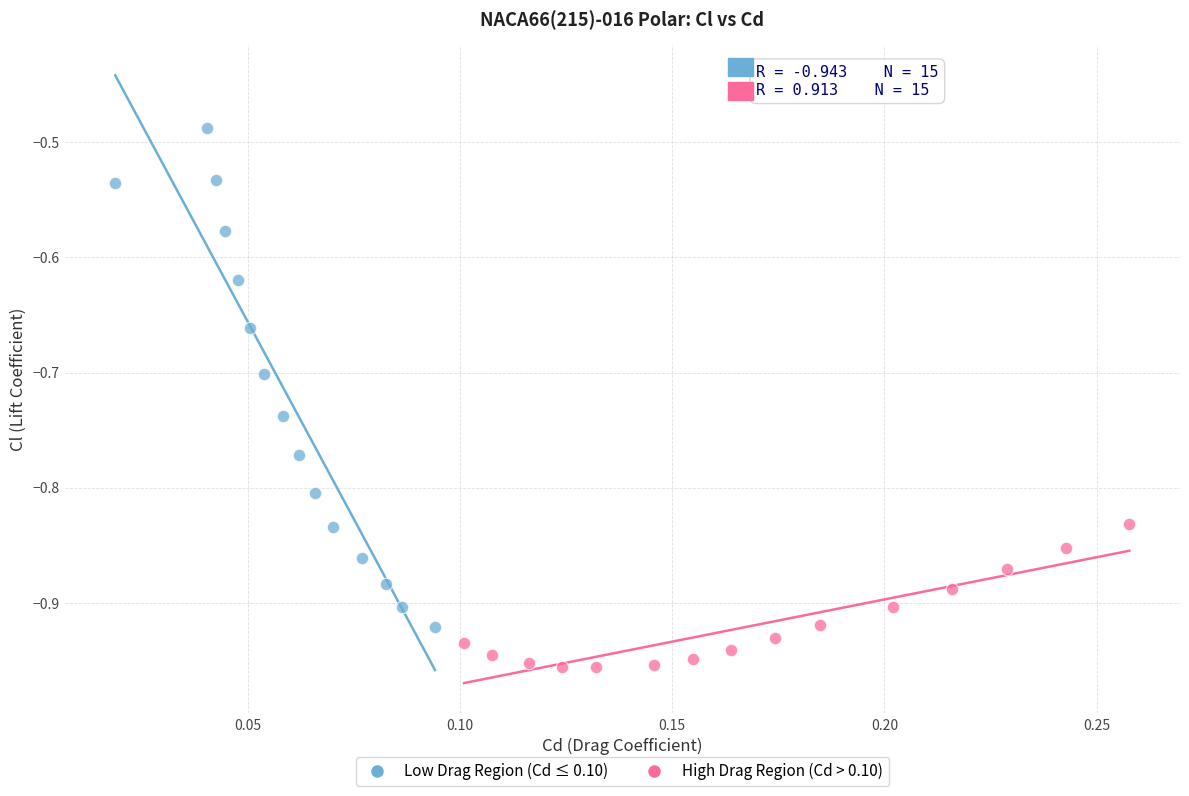

Which series has the widest spread of Y values?

Low Drag Region (Cd ≤ 0.10)